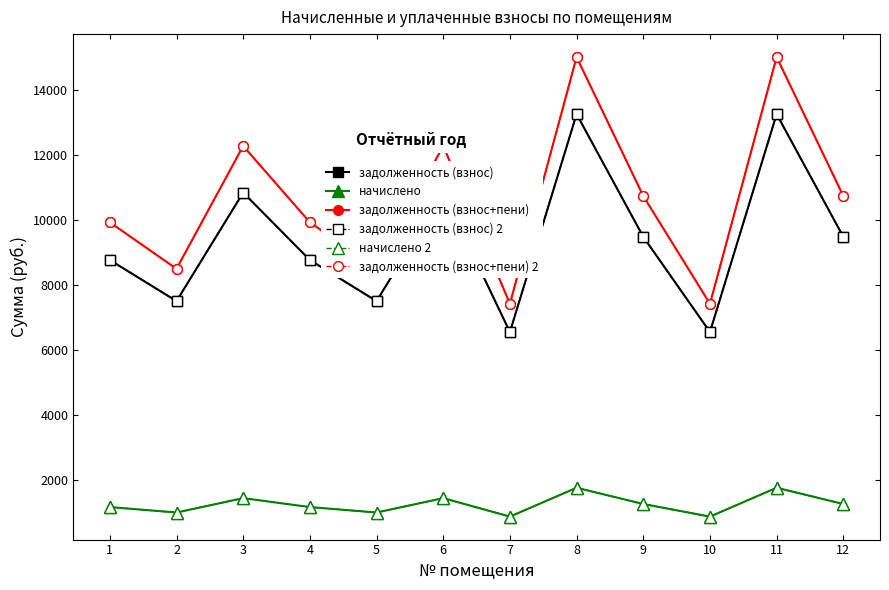

The value of начислено at 11 is 2535.7. True or false?

False